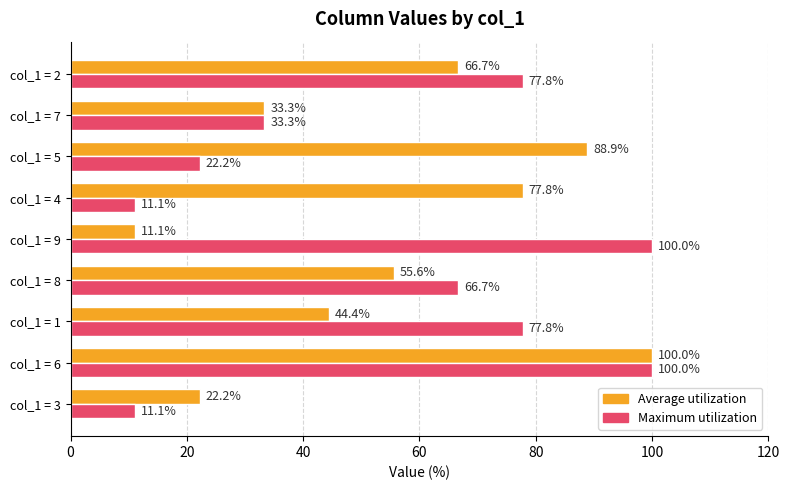

At how many categories does at least one series exceed 33?

8